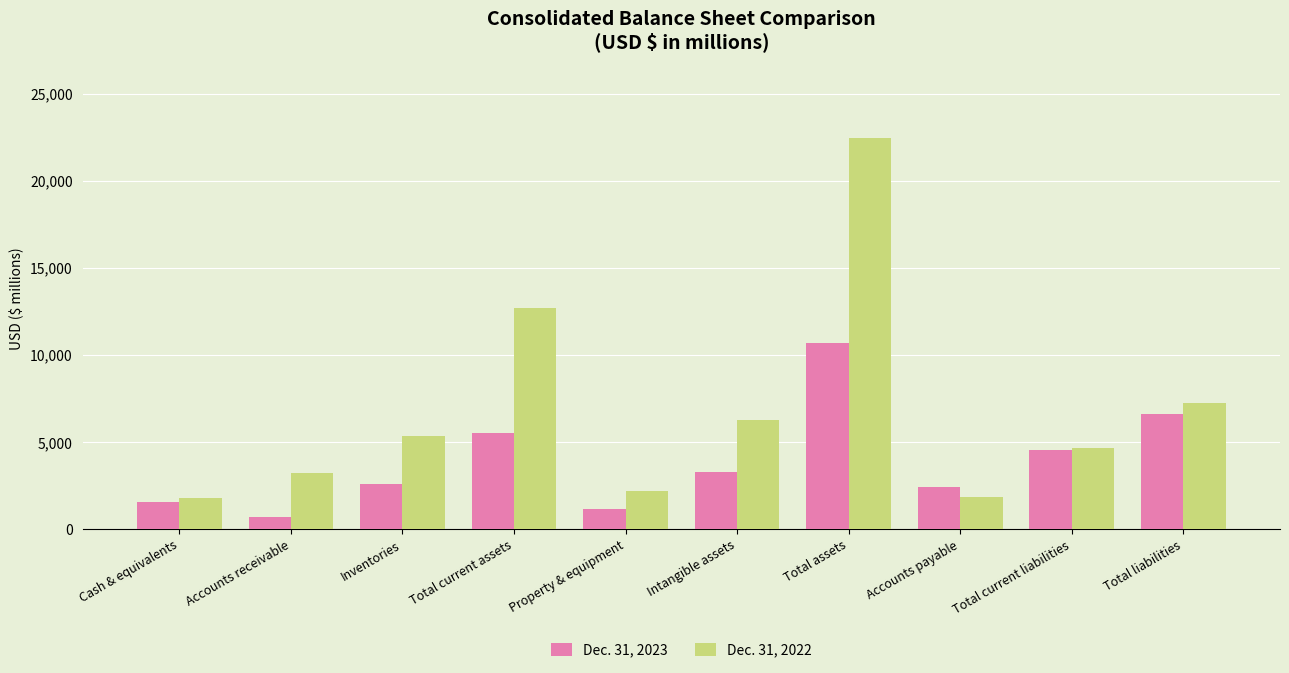

At how many categories does at least one series exceed 10191?

2